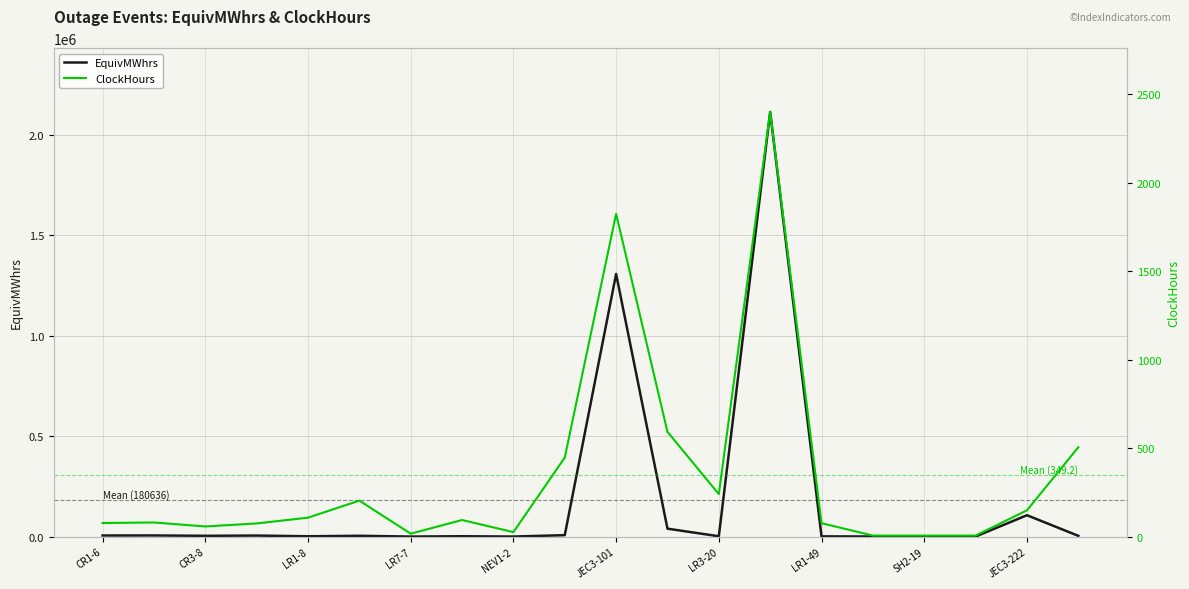

True or false: ClockHours and EquivMWhrs cross at least once.

False